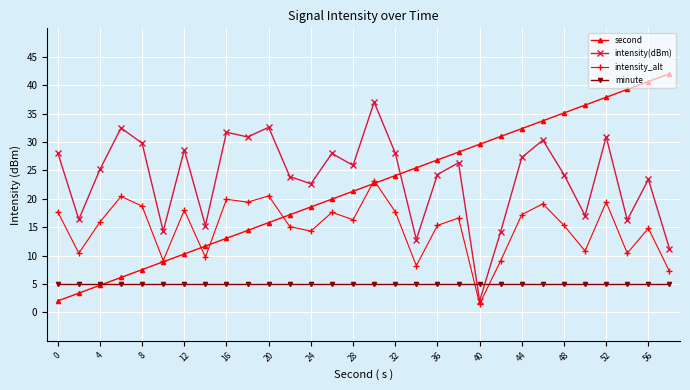

What is the value of the second point at the 30th from the left?

42.0